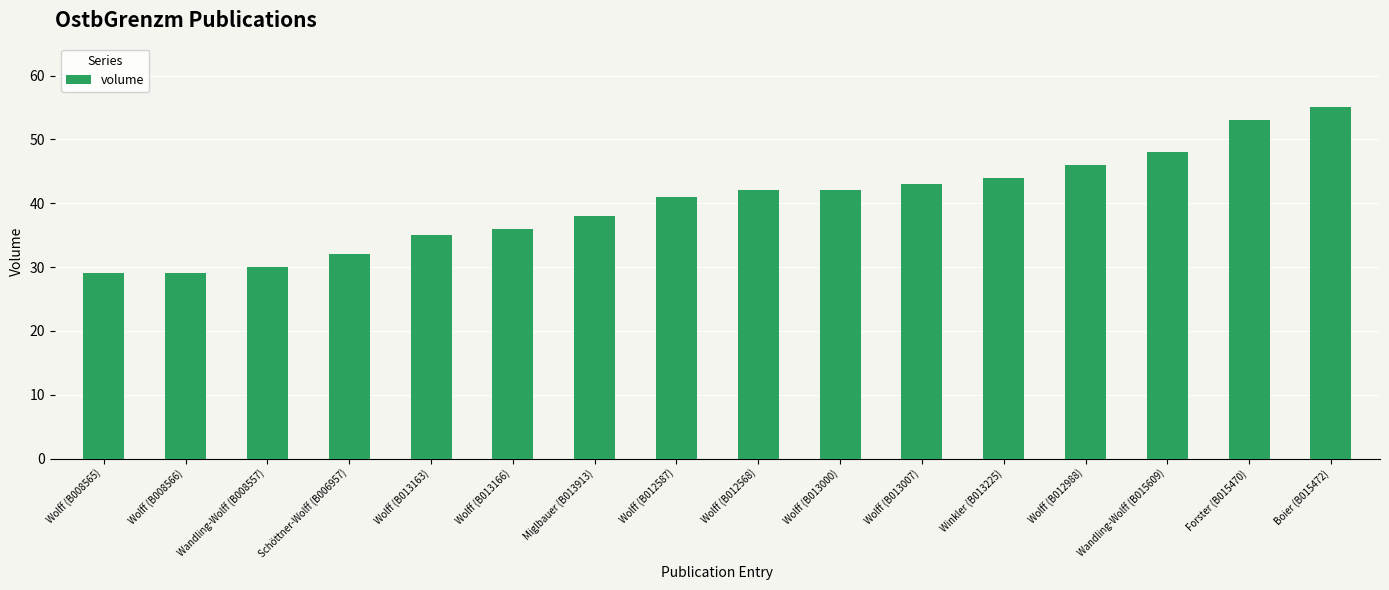

Reading left to right, transcribe all the data shown in this chart.

29	29	30	32	35	36	38	41	42	42	43	44	46	48	53	55